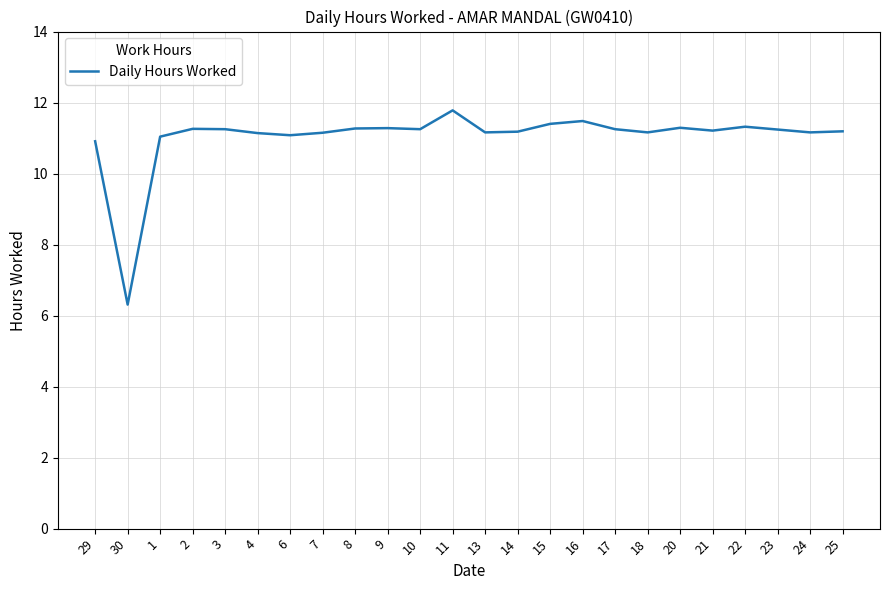

The value at 16 is 16.2. True or false?

False